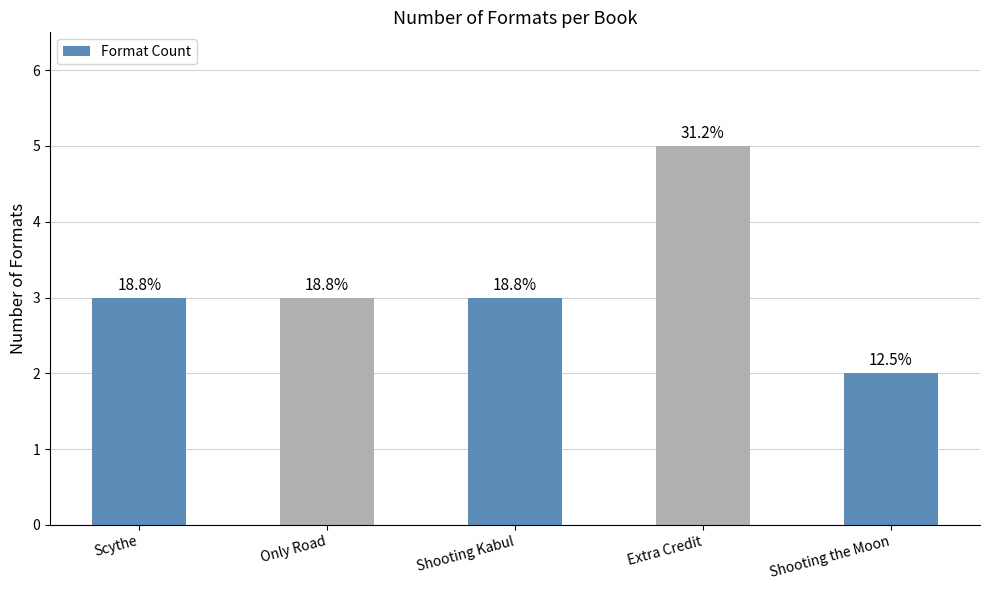

True or false: the data shows 5 at Shooting Kabul.

False